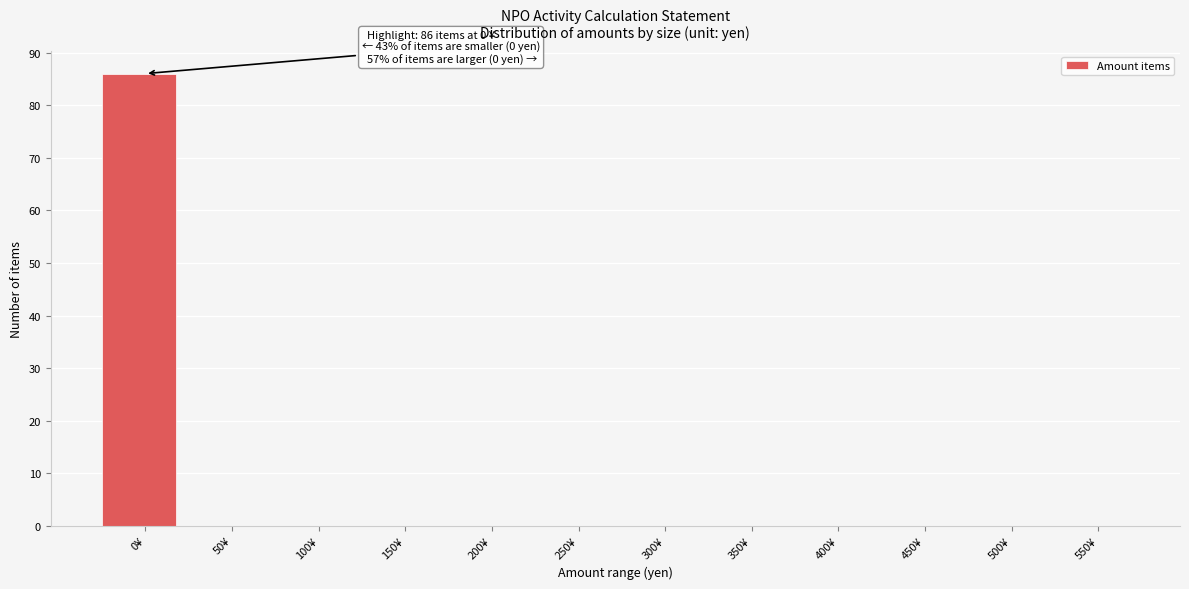

Reading right to left, what are all the values shown in this chart?

550¥=0	500¥=0	450¥=0	400¥=0	350¥=0	300¥=0	250¥=0	200¥=0	150¥=0	100¥=0	50¥=0	0¥=86